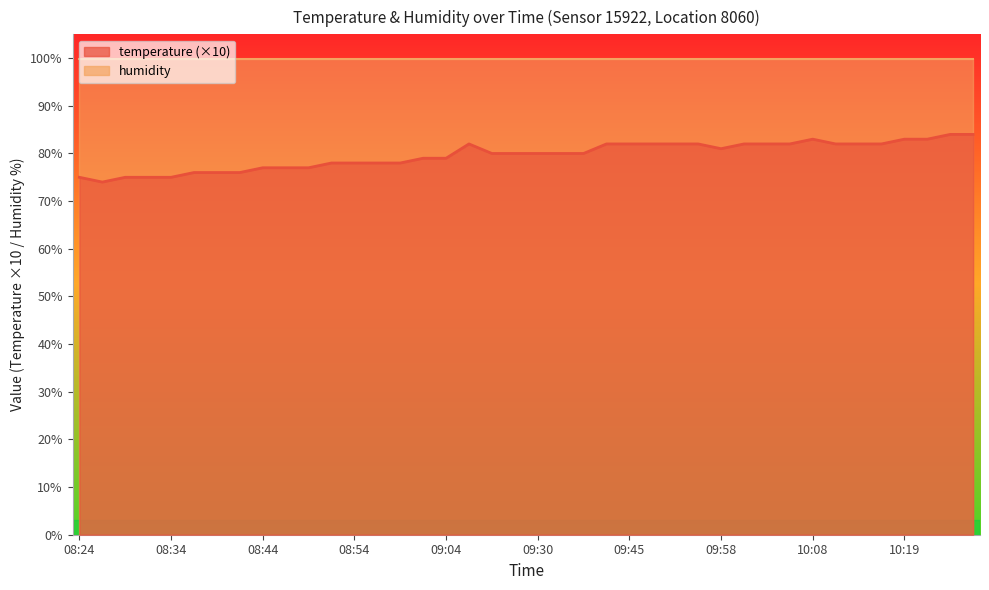

Reading right to left, list all the values displayed in this chart.

84	84	83	83	82	82	82	83	82	82	82	81	82	82	82	82	82	80	80	80	80	80	82	79	79	78	78	78	78	77	77	77	76	76	76	75	75	75	74	75